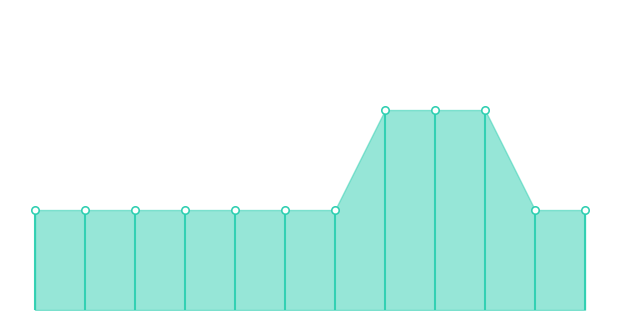

Between 4 and 8, which is larger?

8